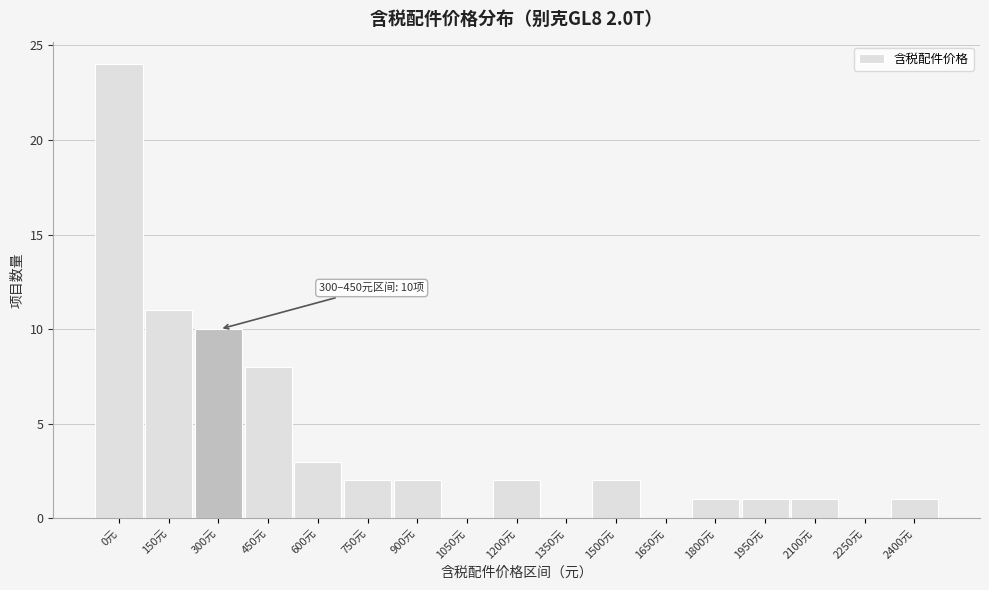

Reading left to right, what are all the values shown in this chart?

0元=24	150元=11	300元=10	450元=8	600元=3	750元=2	900元=2	1050元=0	1200元=2	1350元=0	1500元=2	1650元=0	1800元=1	1950元=1	2100元=1	2250元=0	2400元=1